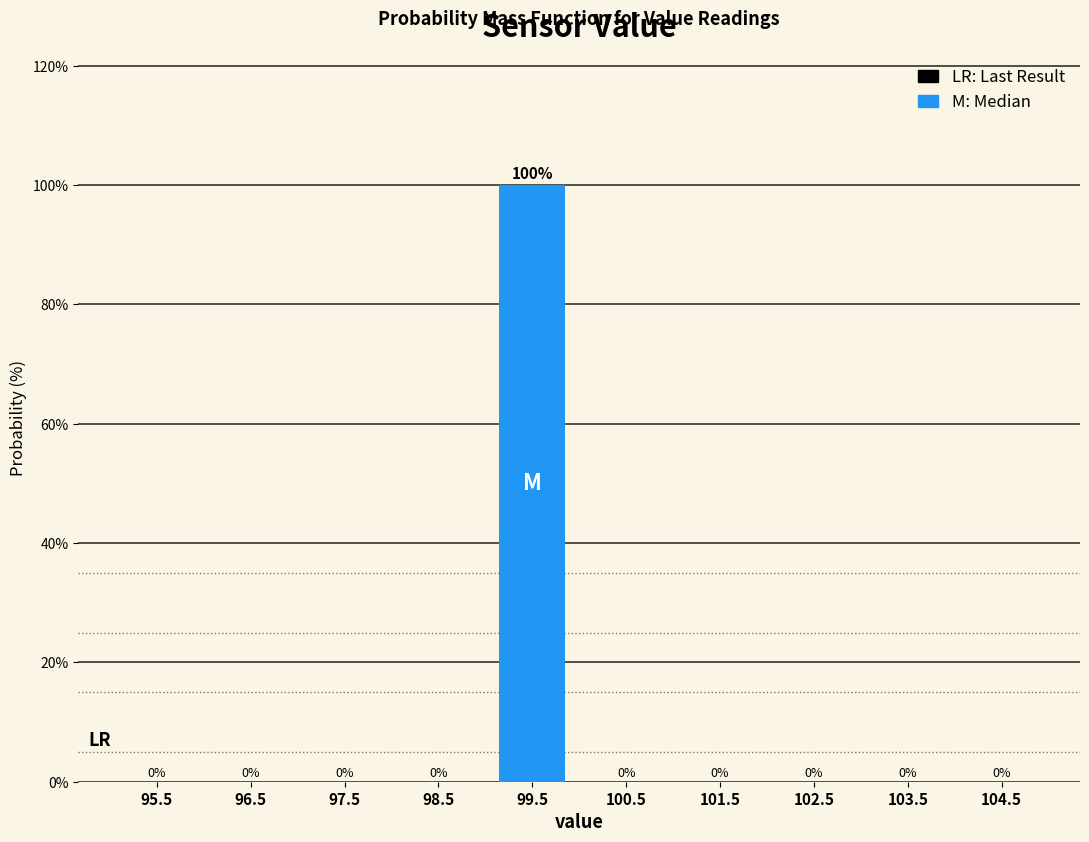

Reading left to right, list every bar in this chart as the range it spans on the x-axis followed by its height.

95 to 96: 0
96 to 97: 0
97 to 98: 0
98 to 99: 0
99 to 100: 100
100 to 101: 0
101 to 102: 0
102 to 103: 0
103 to 104: 0
104 to 105: 0